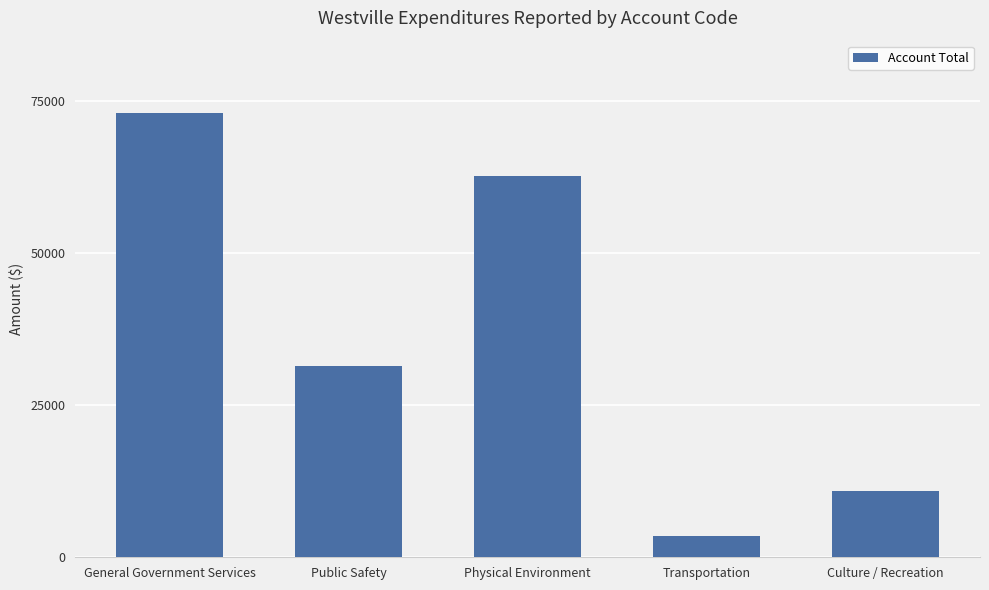

How many data points does each series have?

5